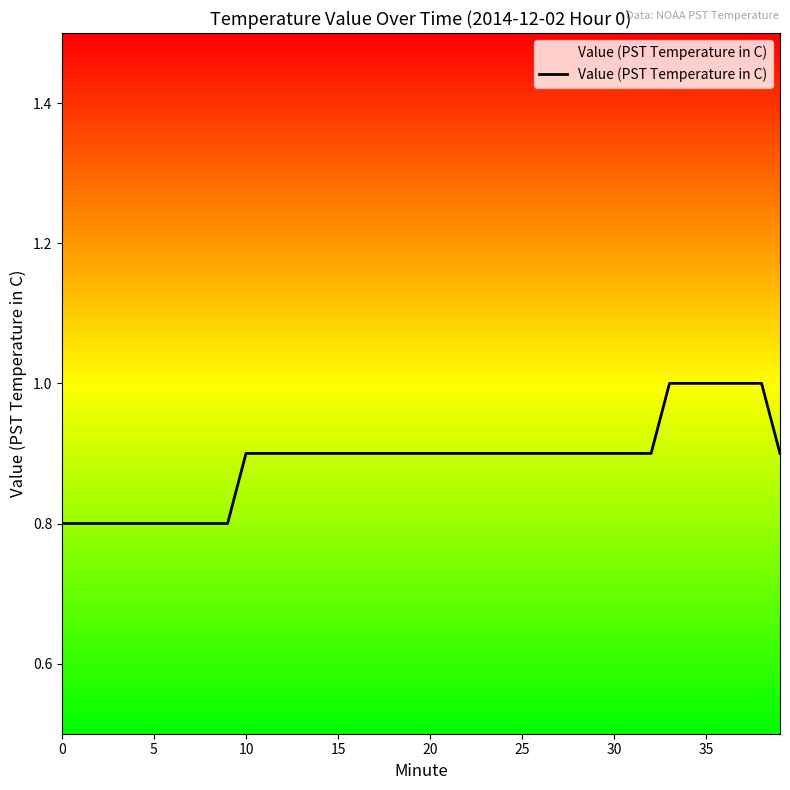

What is the smallest value displayed?

0.8